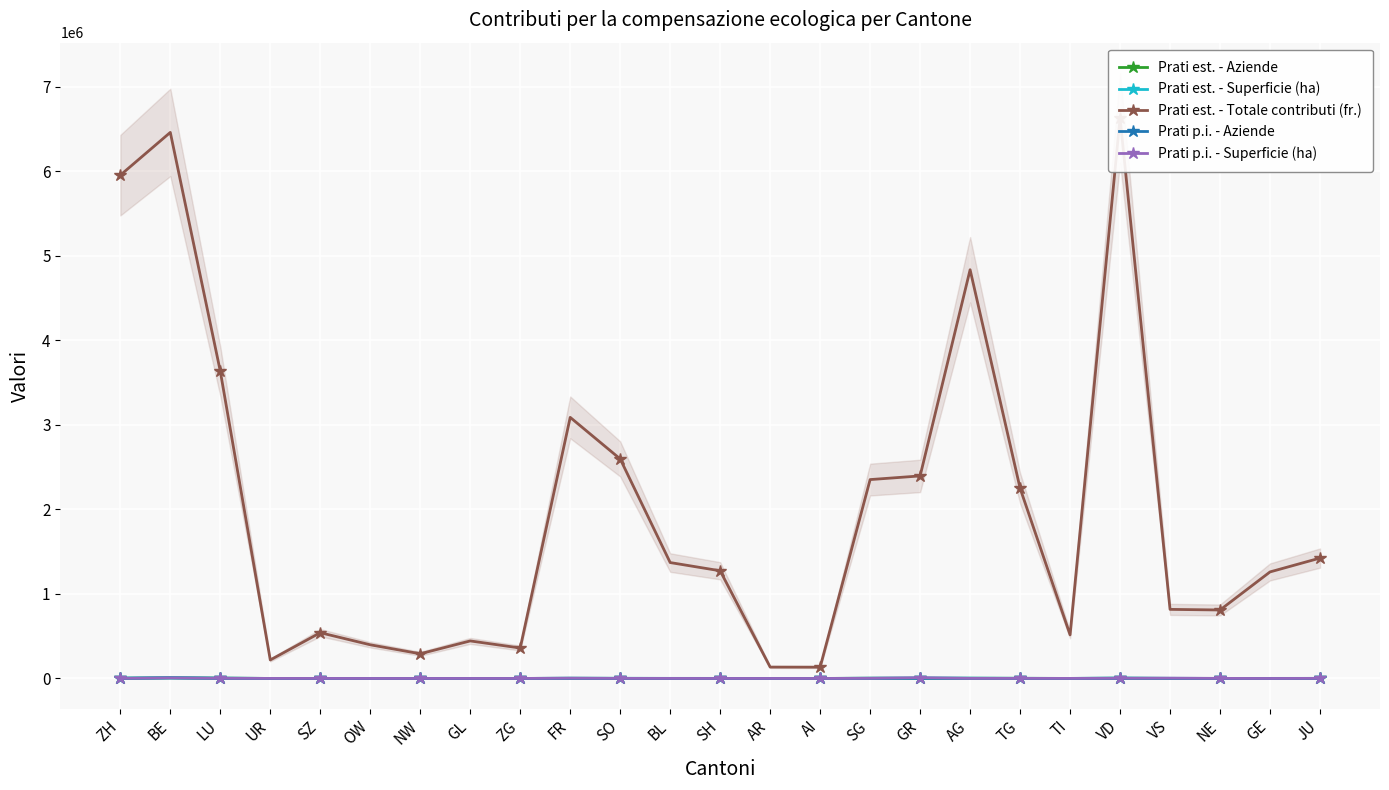

At which category does Prati est. - Totale contributi (fr.) reach its first local valley?

UR